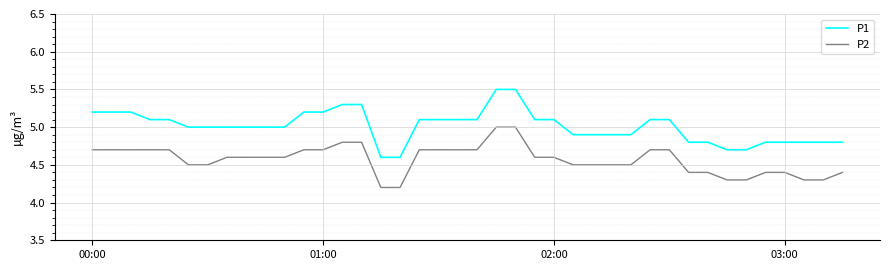

Rank the series by their average value, from highest to lowest.

P1, P2